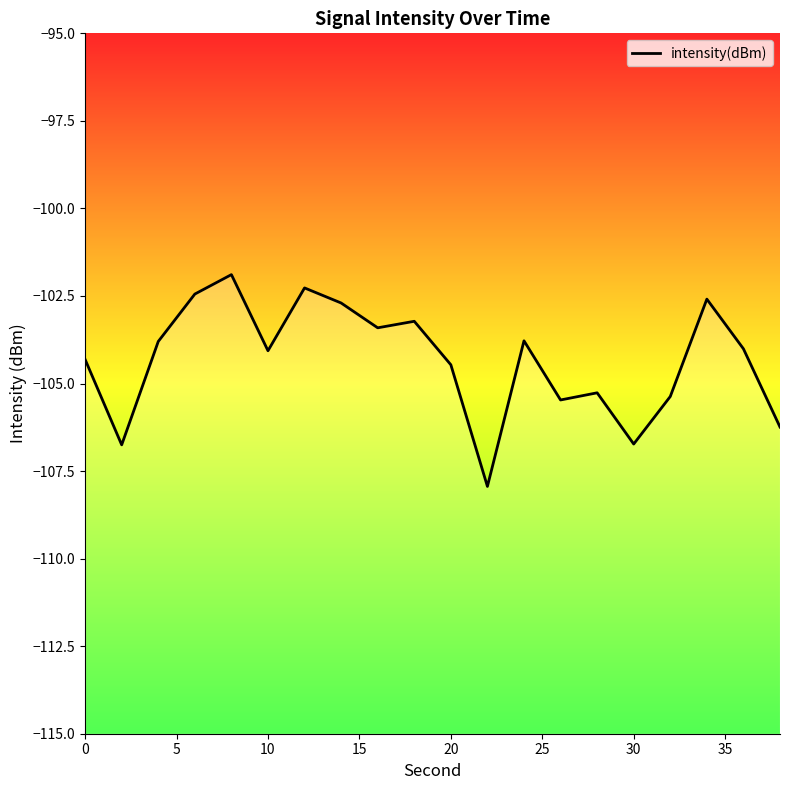

True or false: the data shows -168.1 at 5.

False